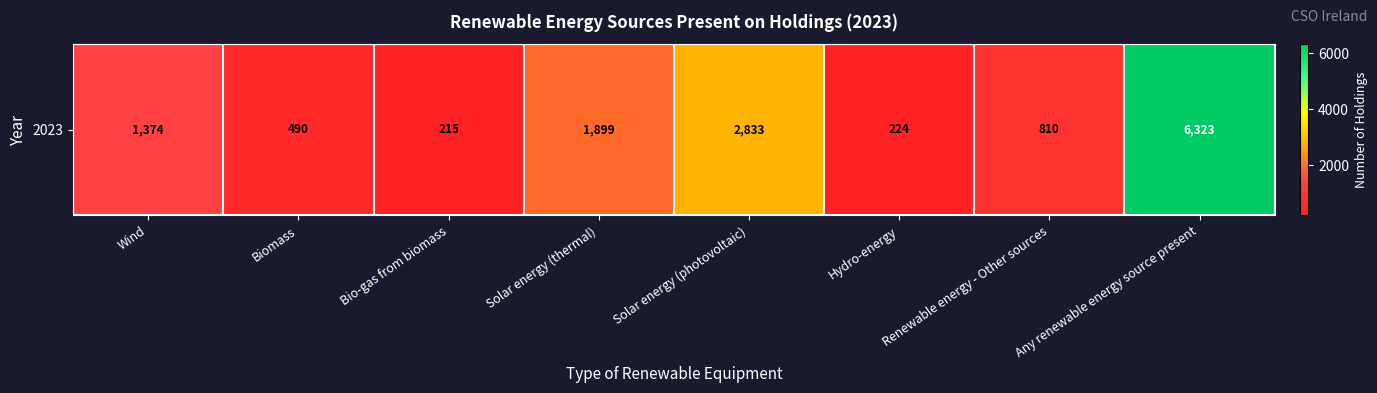

What is the difference between the values at Bio-gas from biomass and Solar energy (thermal)?

1684